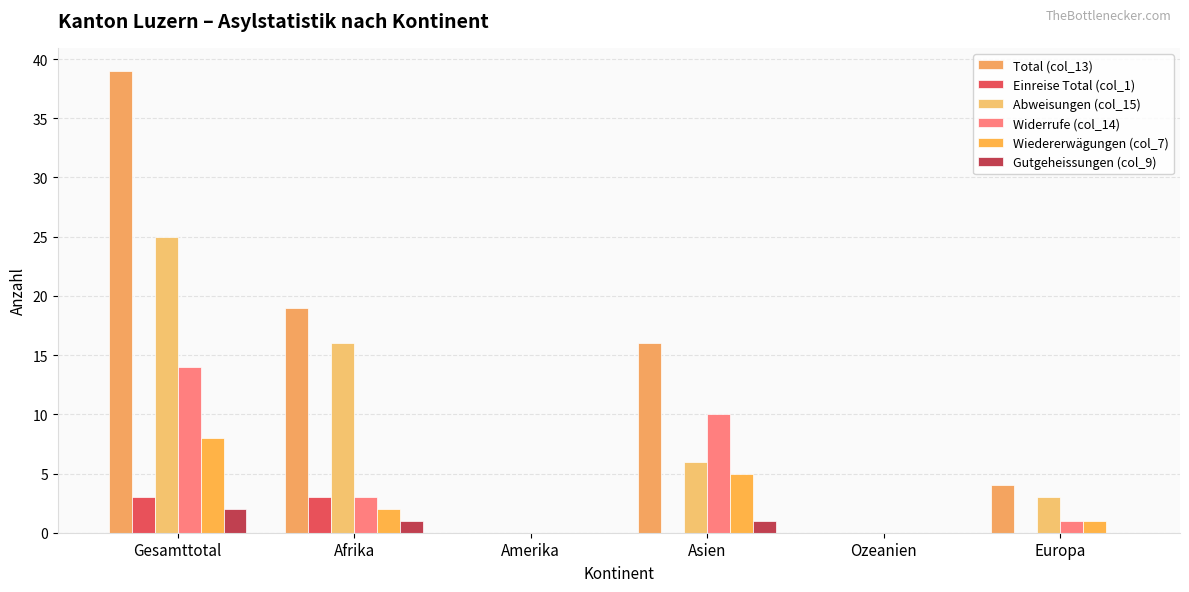

What is the sum of all Abweisungen (col_15) values?

50